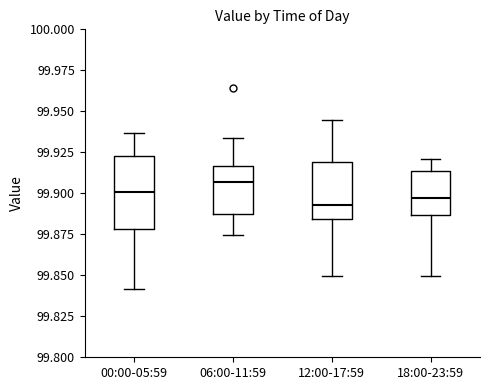

Reading left to right, transcribe this box plot: for each box, give where its median line is, the range the box spans, and where its two whiskers end, as read against the y-axis. The values are not printed on the chart, so give them approximately, as read against the axis.

00:00-05:59: median 99.900, box 99.880 to 99.925, whiskers 99.840 to 99.935
06:00-11:59: median 99.905, box 99.890 to 99.915, whiskers 99.875 to 99.935
12:00-17:59: median 99.895, box 99.885 to 99.920, whiskers 99.850 to 99.945
18:00-23:59: median 99.895, box 99.885 to 99.915, whiskers 99.850 to 99.920